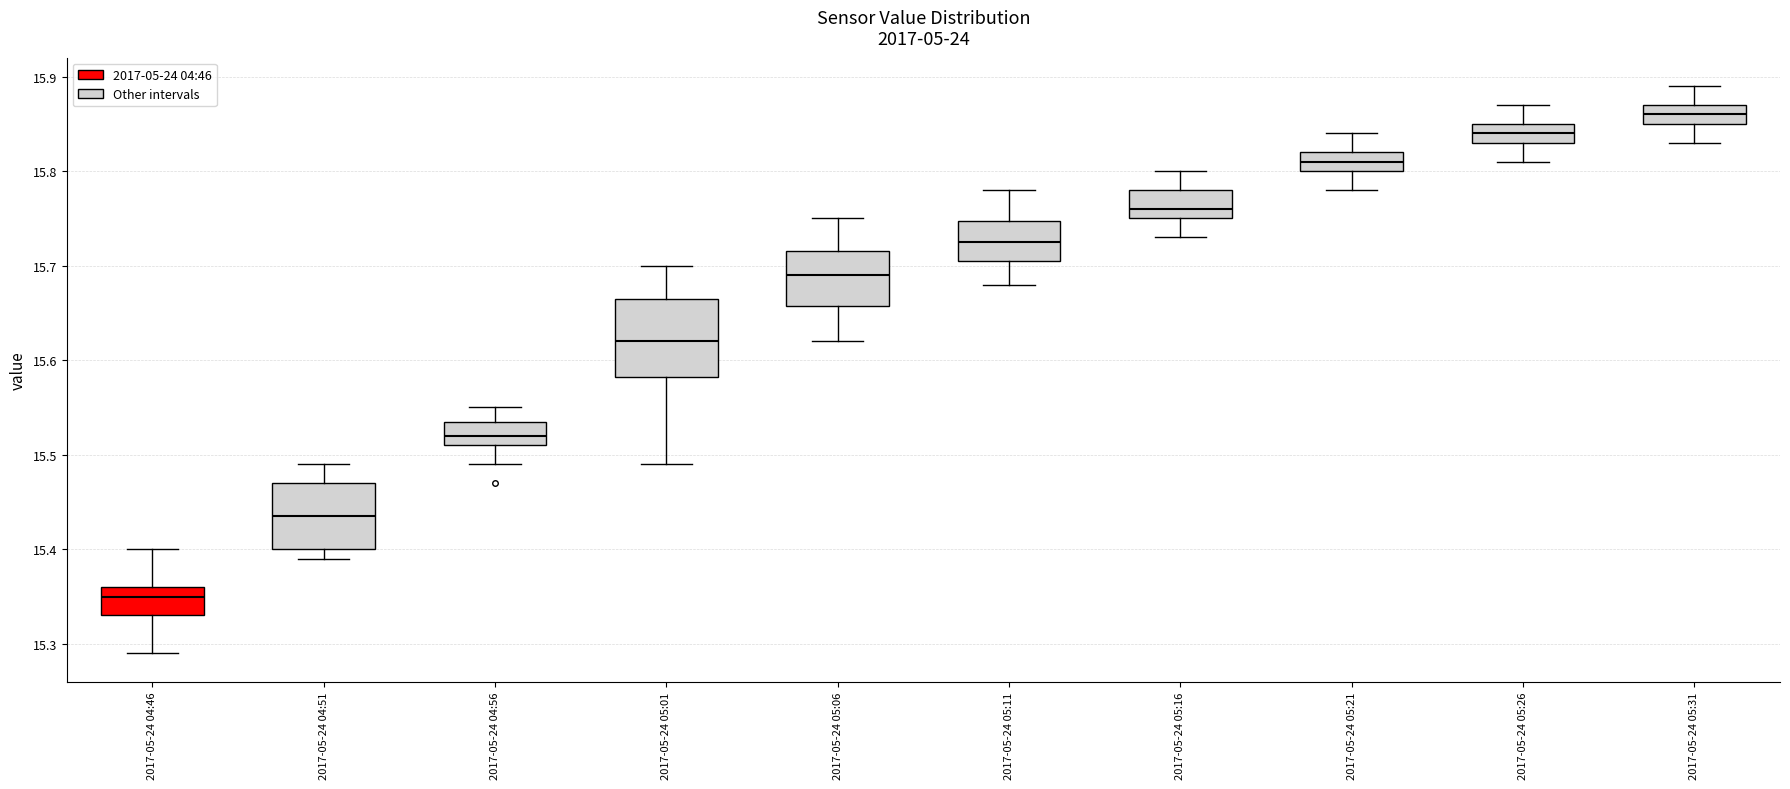

Which box's median line is the lowest?

2017-05-24 04:46